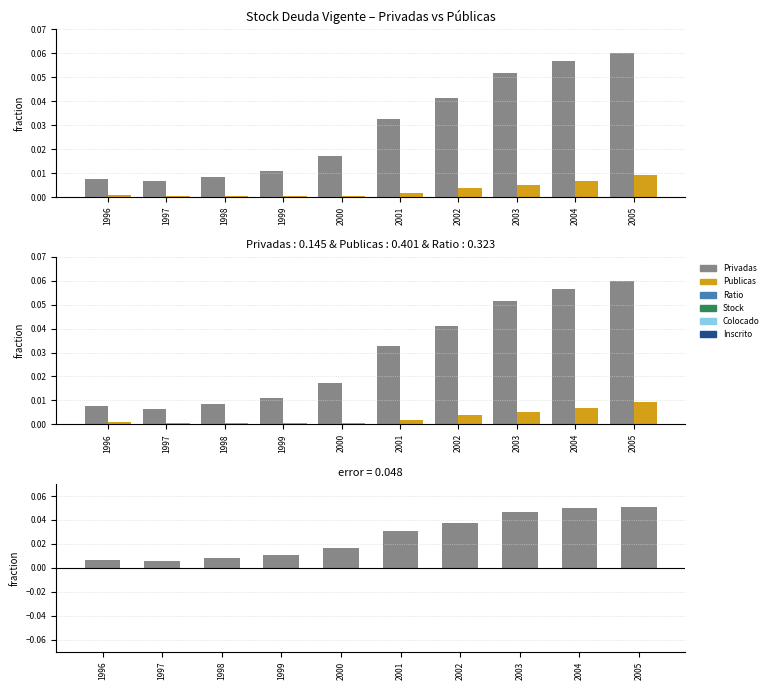

Which series has the widest spread of values?

Privadas